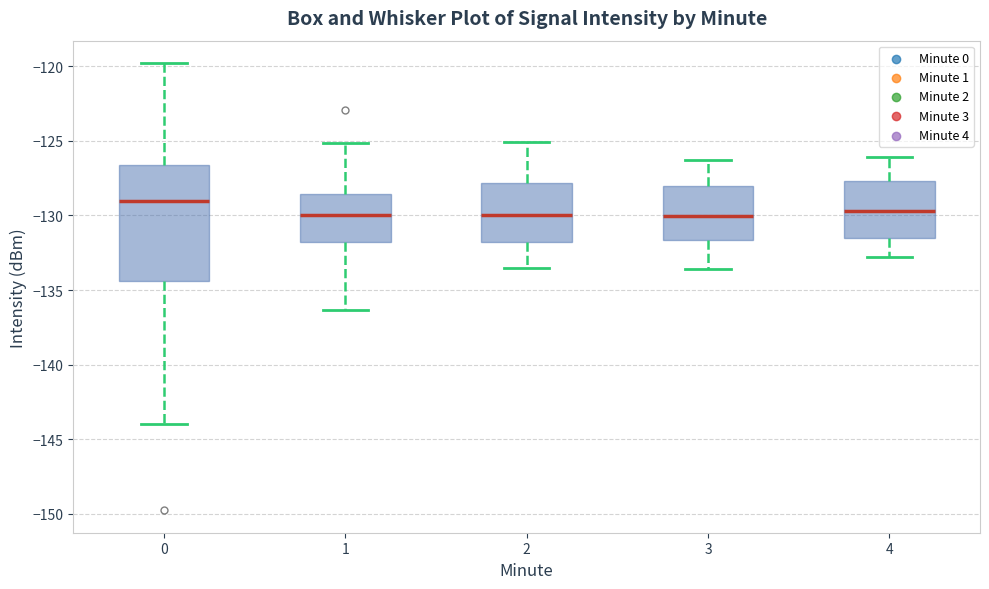

Reading left to right, read every box against the y-axis: the position of its median line, the range the box covers, and the ends of its whiskers. The values are not printed on the chart, so give them approximately, as read against the axis.

0: median -129.0, box -134.5 to -126.5, whiskers -144.0 to -120.0
1: median -130.0, box -132.0 to -128.5, whiskers -136.5 to -125.0
2: median -130.0, box -131.5 to -128.0, whiskers -133.5 to -125.0
3: median -130.0, box -131.5 to -128.0, whiskers -133.5 to -126.5
4: median -129.5, box -131.5 to -127.5, whiskers -133.0 to -126.0